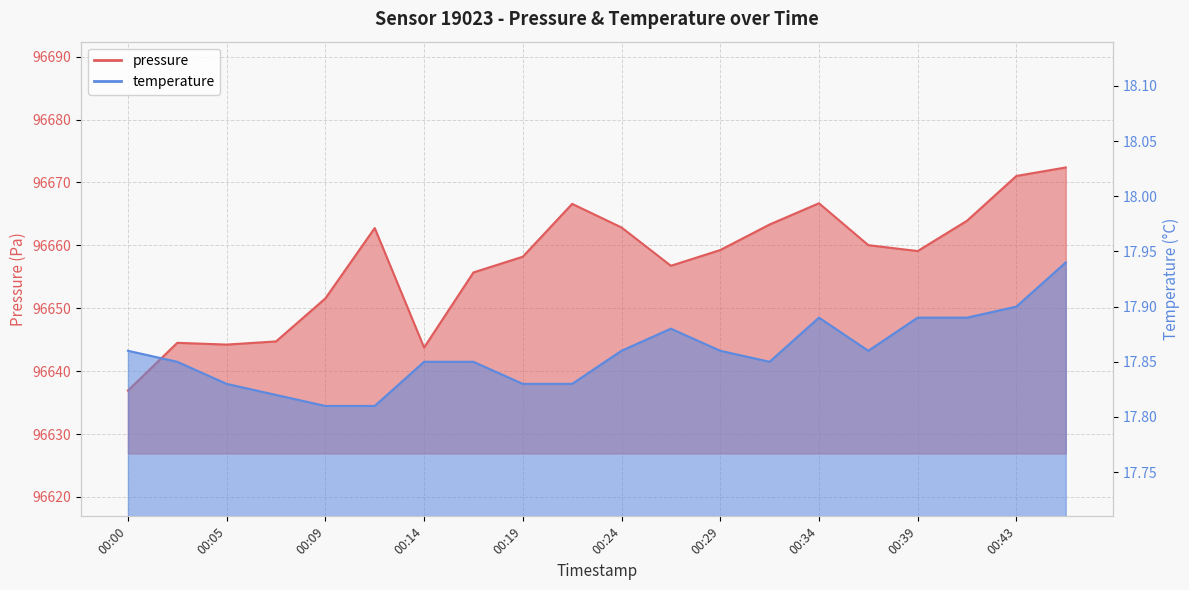

At which category does pressure reach its first local valley?

00:05